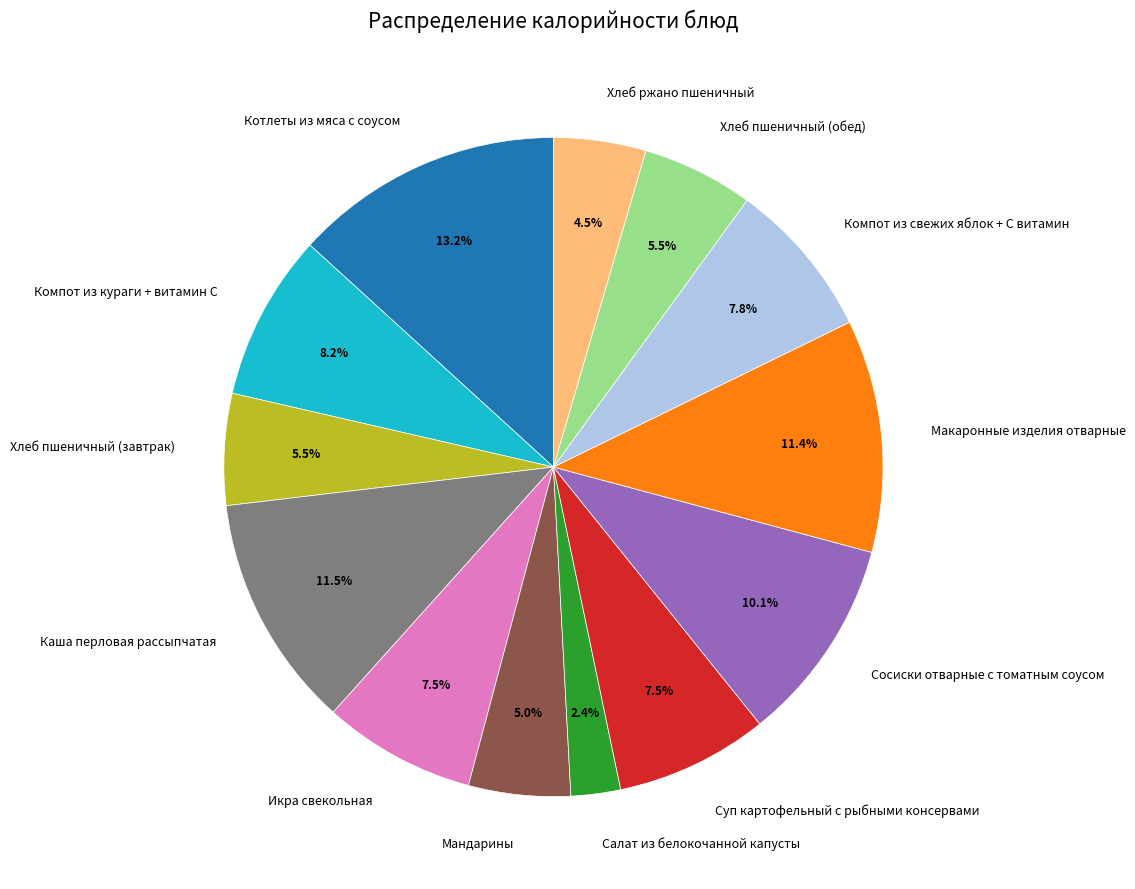

Does Салат из белокочанной капусты represent more than half of the total?

No